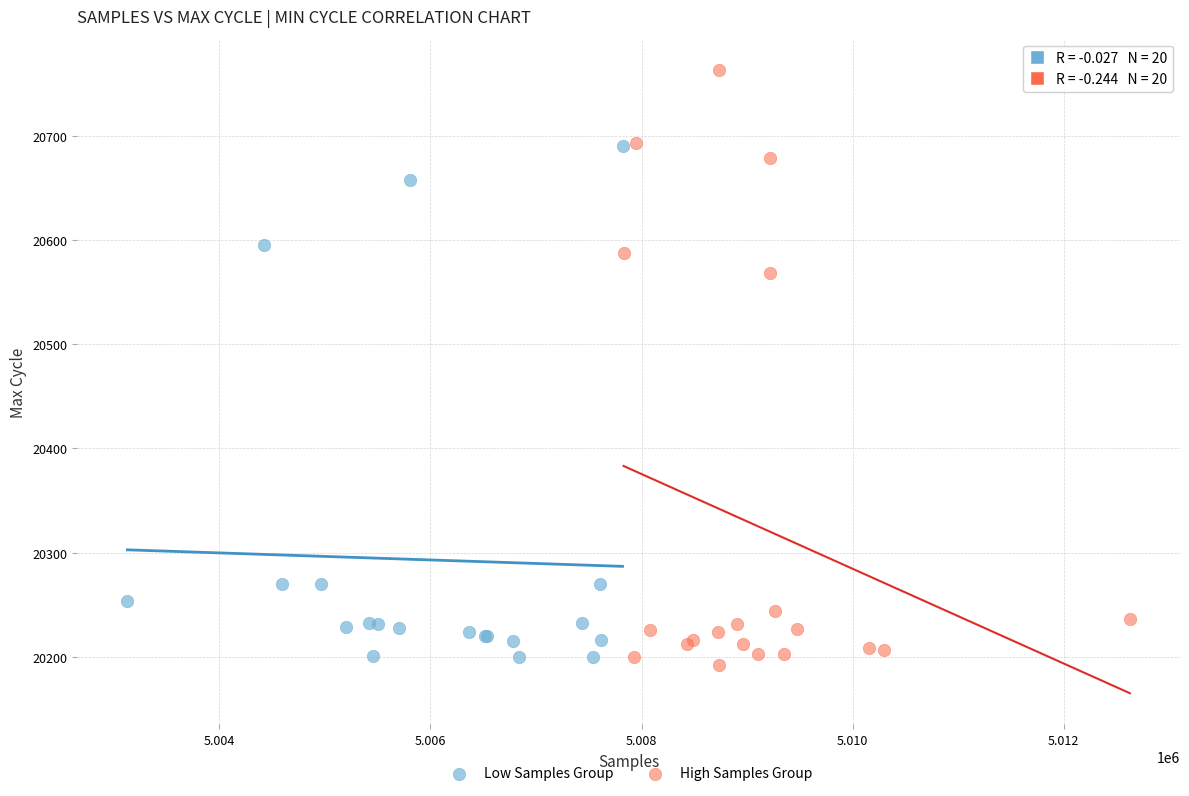

Which series reaches the maximum Y coordinate?

High Samples Group